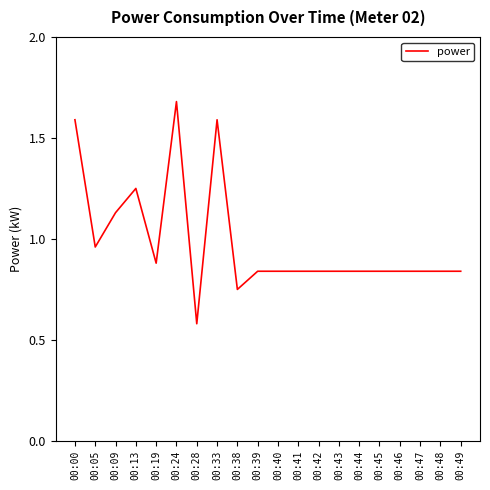

At which category does the chart reach its minimum across all series?

00:28